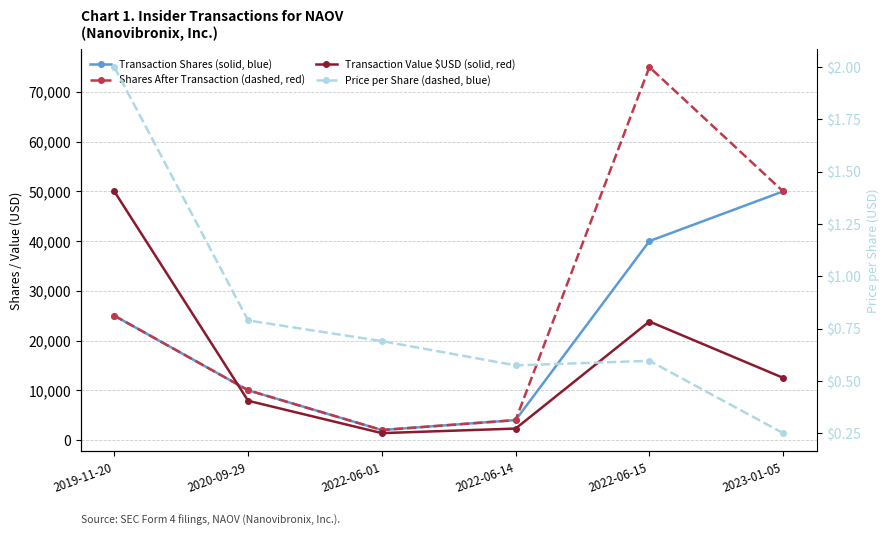

Which series changed the most between 2022-06-14 and 2023-01-05?

transactionShares